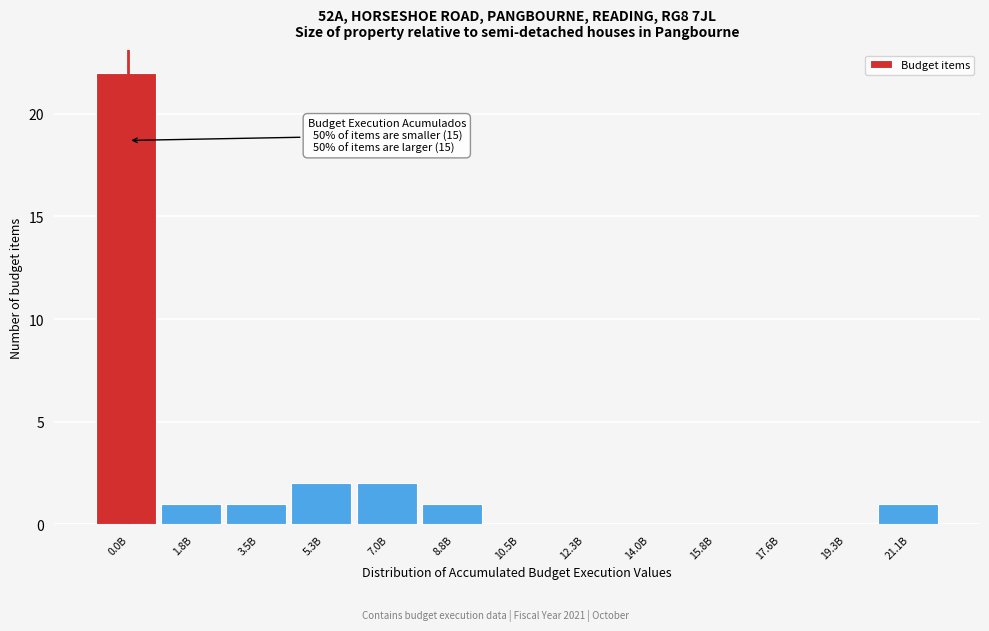

Reading left to right, list all the values displayed in this chart.

0.0B=22	1.8B=1	3.5B=1	5.3B=2	7.0B=2	8.8B=1	10.5B=0	12.3B=0	14.0B=0	15.8B=0	17.6B=0	19.3B=0	21.1B=1